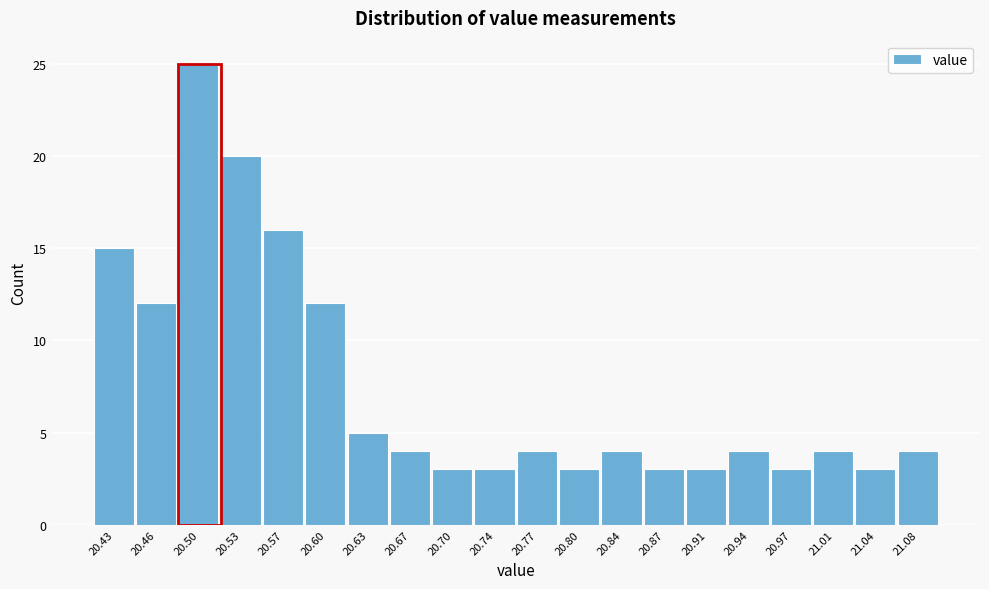

Reading left to right, extract all data points from this chart.

20.43=15	20.46=12	20.50=25	20.53=20	20.57=16	20.60=12	20.63=5	20.67=4	20.70=3	20.74=3	20.77=4	20.80=3	20.84=4	20.87=3	20.91=3	20.94=4	20.97=3	21.01=4	21.04=3	21.08=4